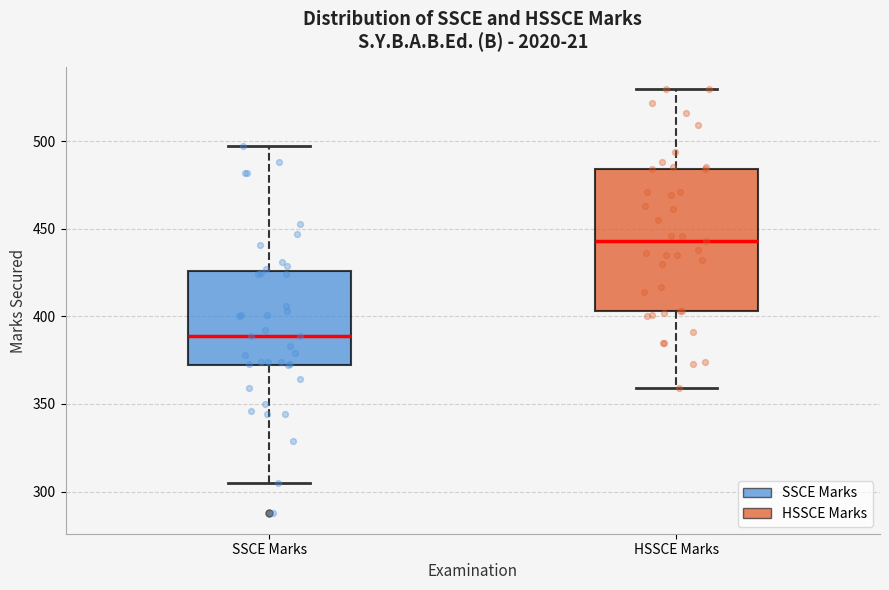

Where is the lower edge of the box for HSSCE Marks on the y-axis? The values are not printed on the chart, so give them approximately, as read against the axis.

405